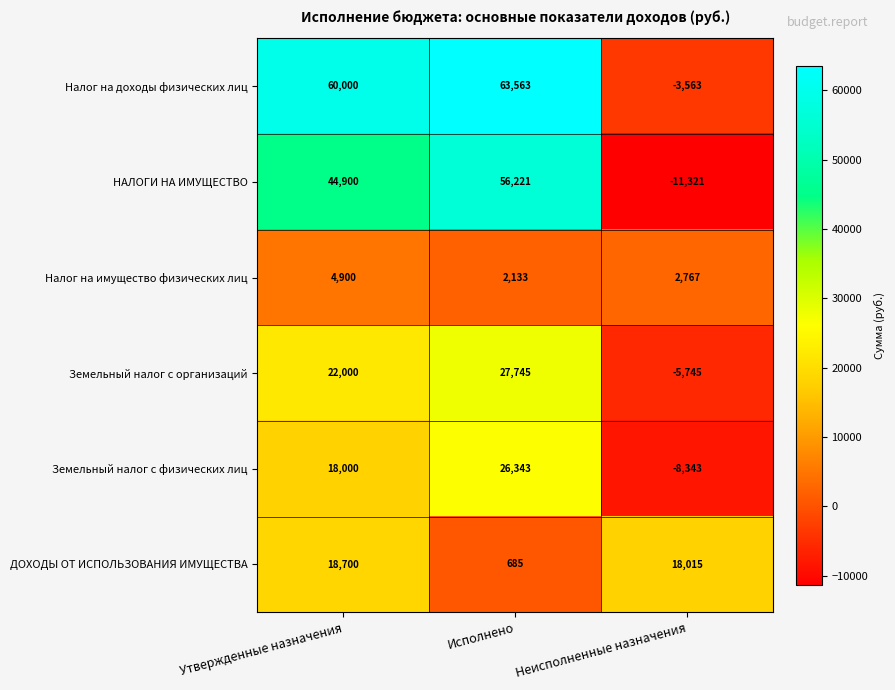

At Утвержденные назначения, list the series in order from smallest to largest.

Налог на имущество физических лиц, Земельный налог с физических лиц, ДОХОДЫ ОТ ИСПОЛЬЗОВАНИЯ ИМУЩЕСТВА, Земельный налог с организаций, НАЛОГИ НА ИМУЩЕСТВО, Налог на доходы физических лиц